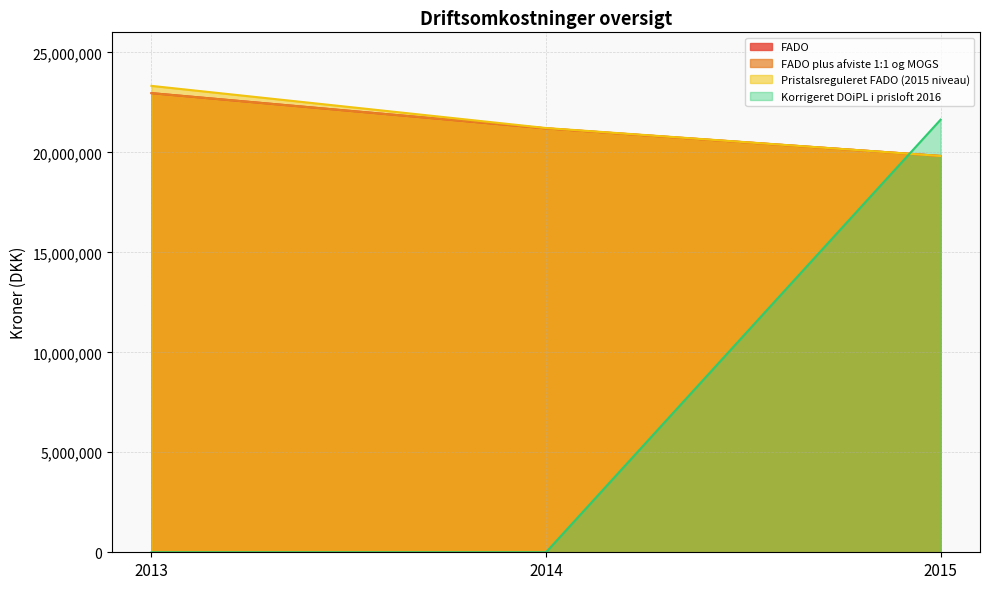

Reading left to right, transcribe all the data shown in this chart.

FADO: 2013=22959175.0	2014=21198652.0	2015=19817284.0
FADO plus afviste 1:1 og MOGS: 2013=22959175.0	2014=21198652.0	2015=19817284.0
Pristalsreguleret FADO (2015 niveau): 2013=23322205.5	2014=21215610.9	2015=19817284.0
Korrigeret DOiPL i prisloft 2016: 2013=0.0	2014=0.0	2015=21631713.0